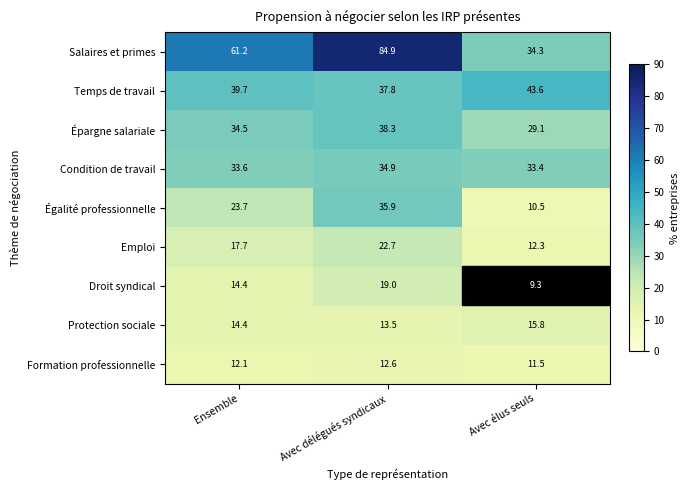

Count the number of data series in this chart.

9